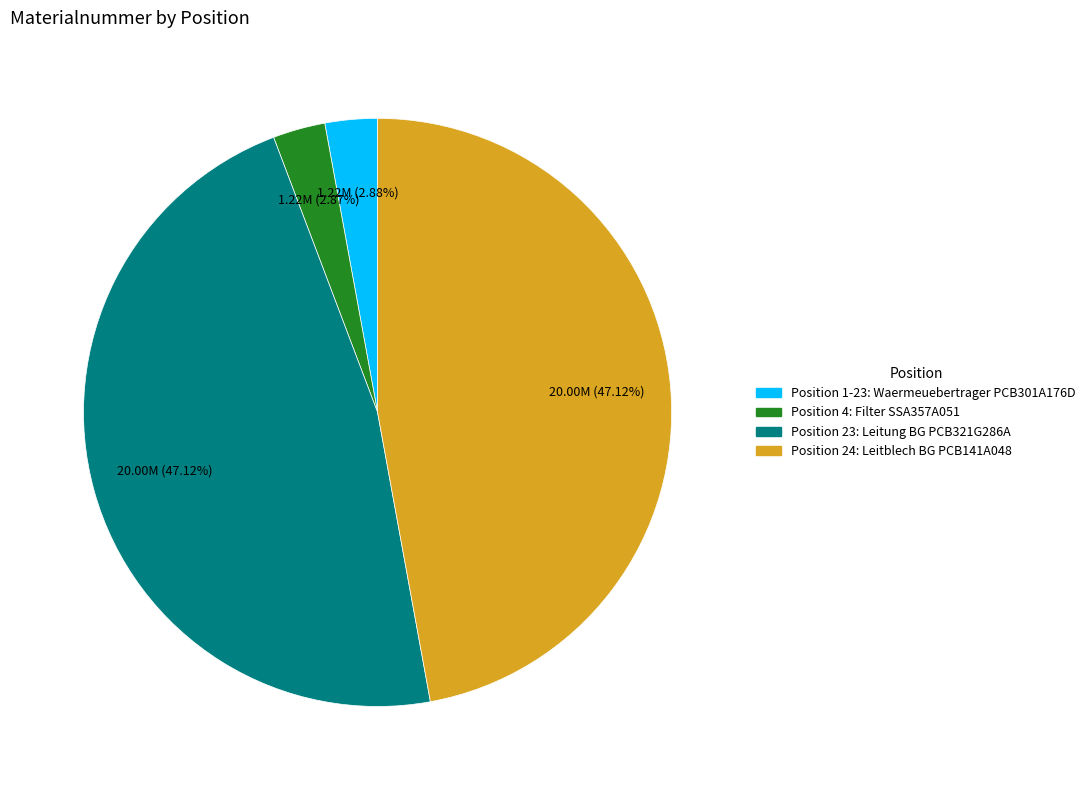

Does any single category account for the majority?

No